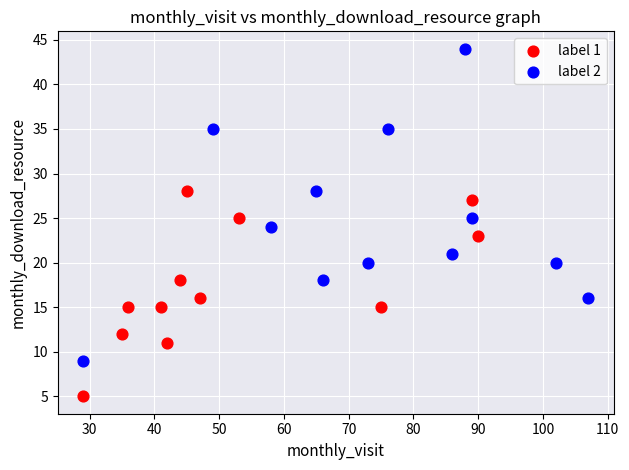

Which series has the largest Y range (max minus min)?

label 2